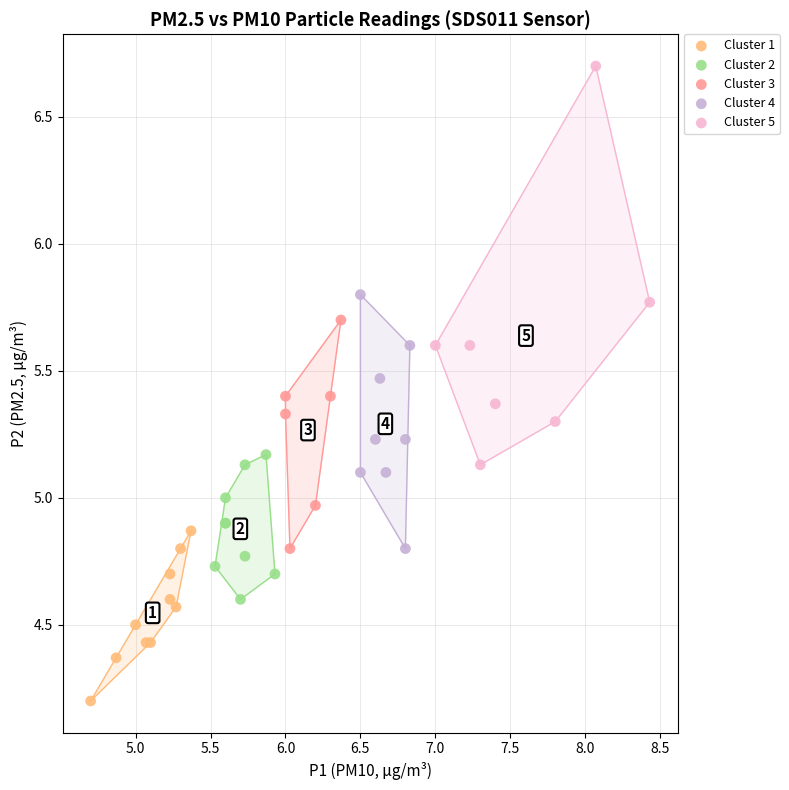

Which series has the largest Y range (max minus min)?

Cluster 5